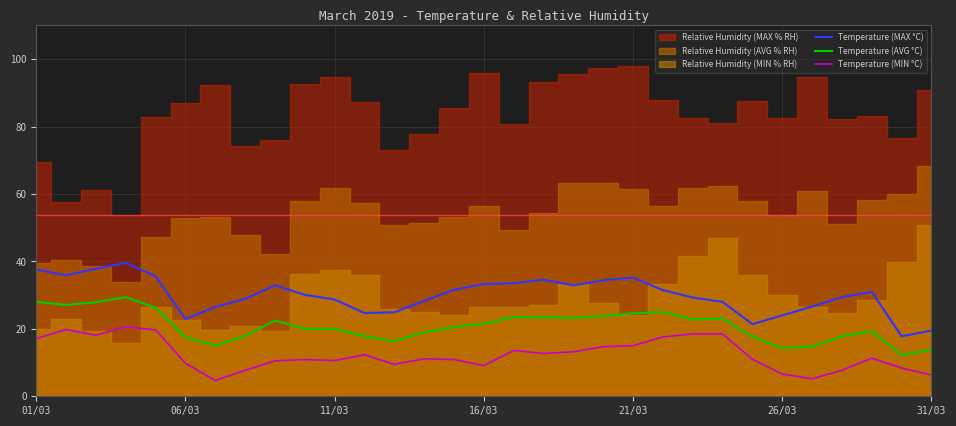

True or false: Temperature (AVG °C) and Temperature (MIN °C) intersect in this chart.

False